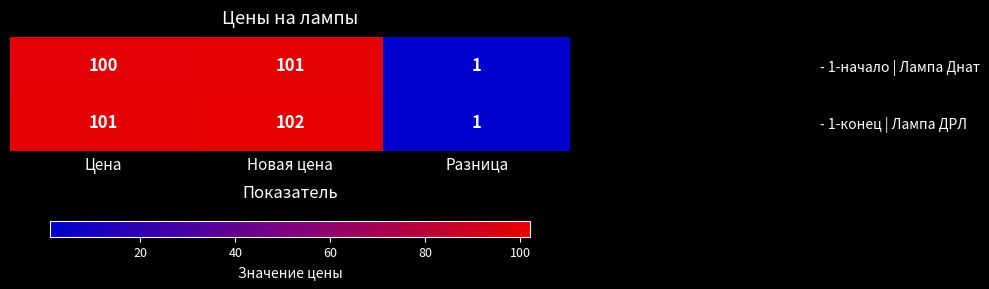

Which series changed the most between Новая цена and Разница?

- 1-конец | Лампа ДРЛ